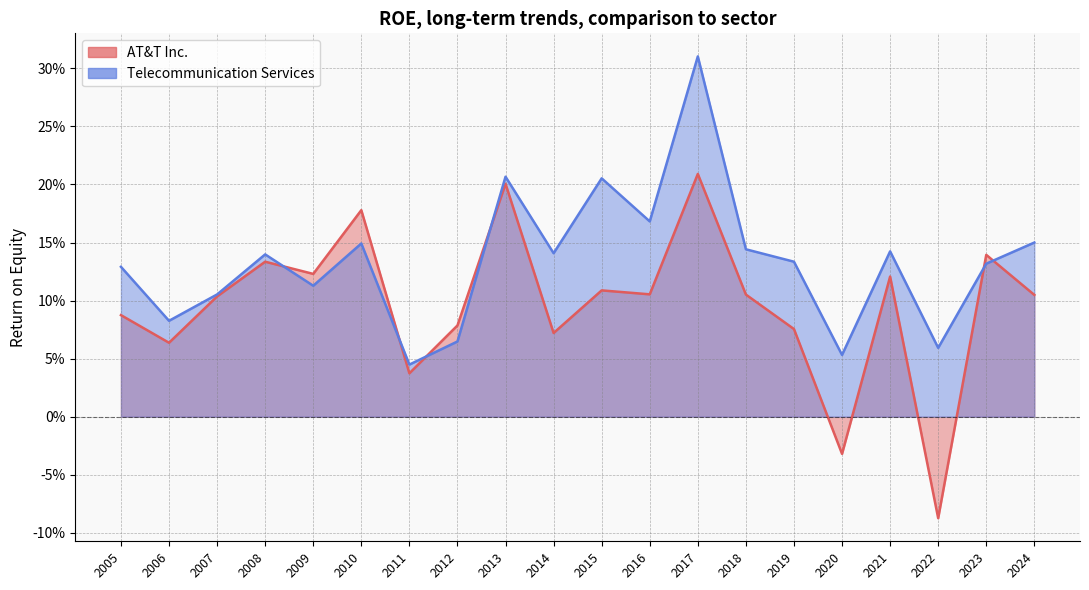

In AT&T Inc., how many points are lower than both neighbors (excluding endpoints)?

7